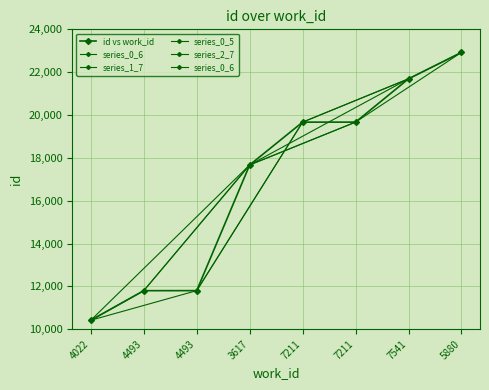

Reading right to left, extract all data points from this chart.

5880=22923	7541=21689	7211=19668	7211=19667	3617=17668	4493=11800	4493=11798	4022=10417